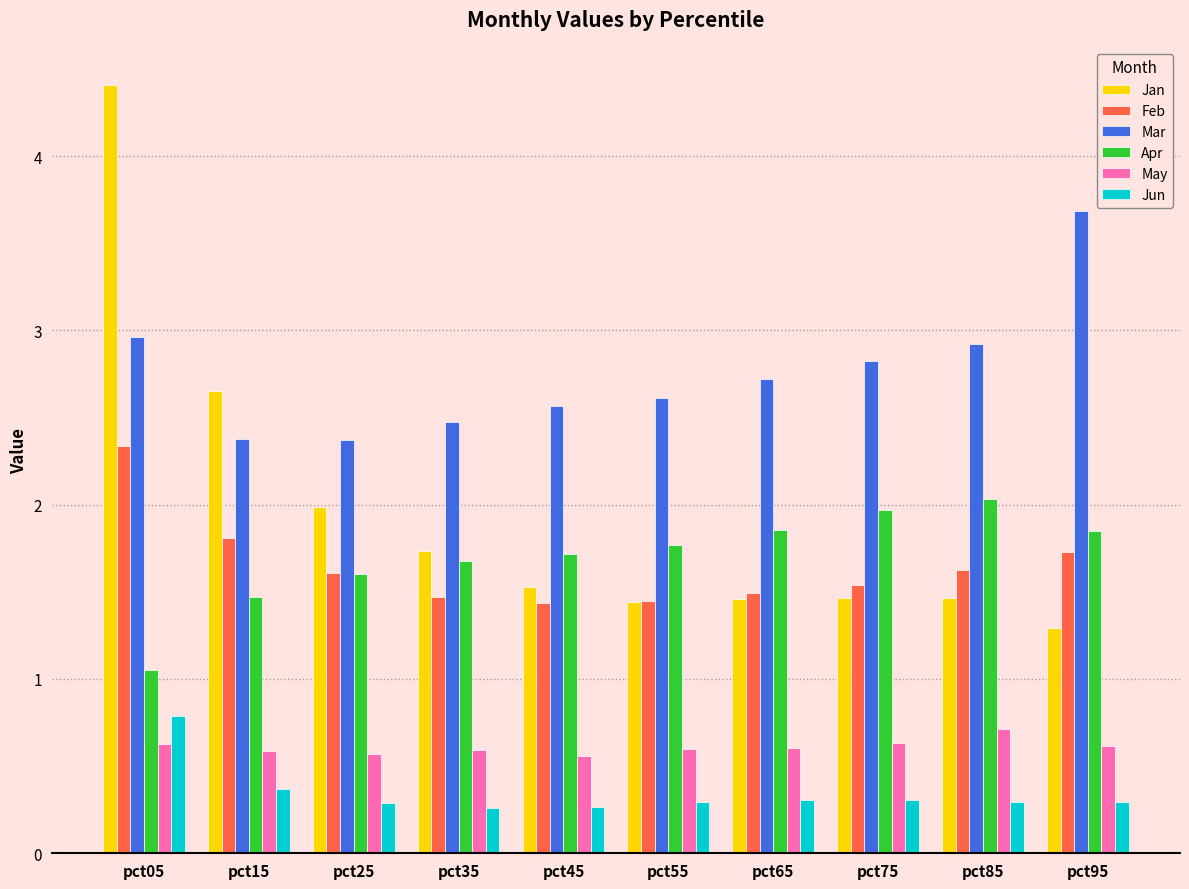

What is the sum of the Jan values at pct85 and pct55?

2.9